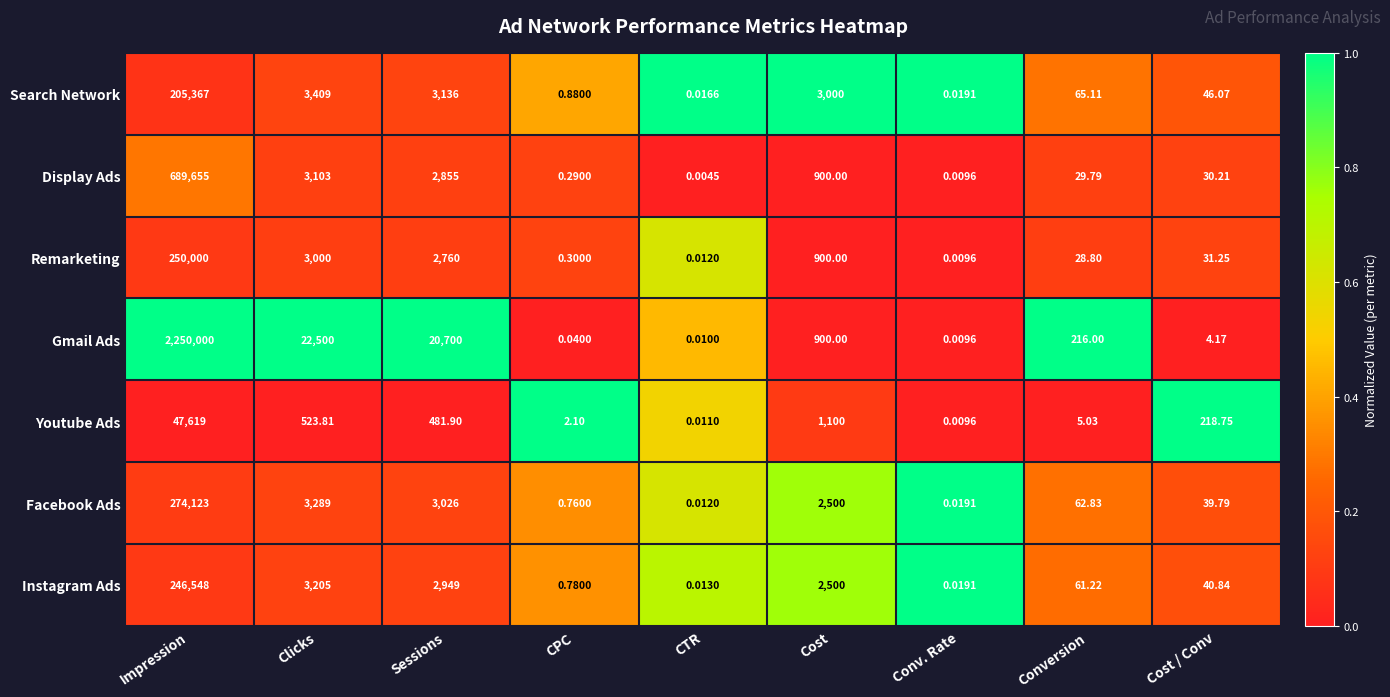

Is the value of Display Ads at Cost greater than the value of Youtube Ads at Impression?

No